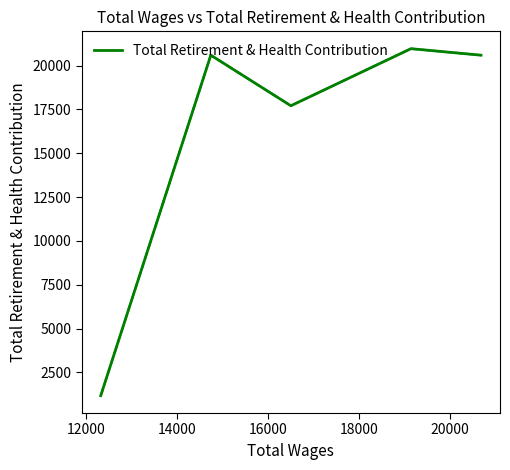

What is the minimum value shown in the chart?

1167